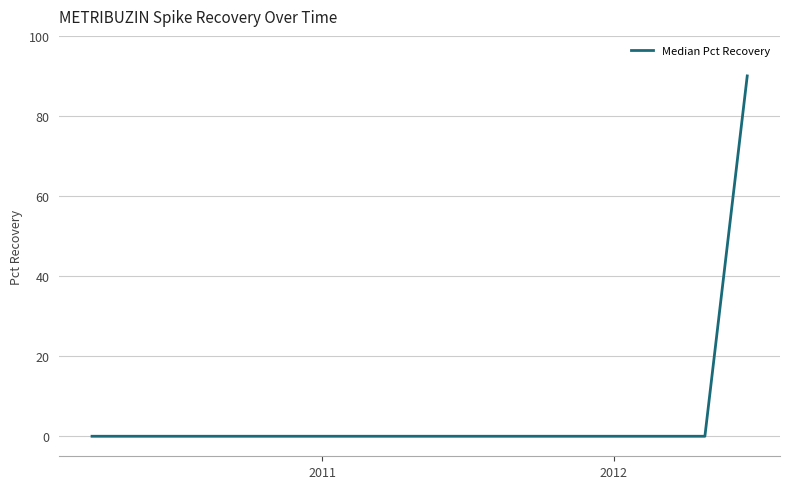

What is the greatest value displayed?

90